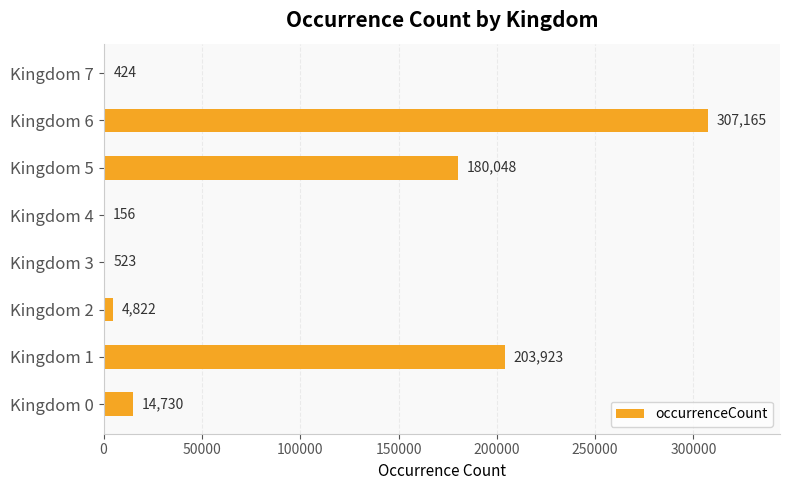

What is the ratio of the value at Kingdom 1 to the value at Kingdom 7?

481.0